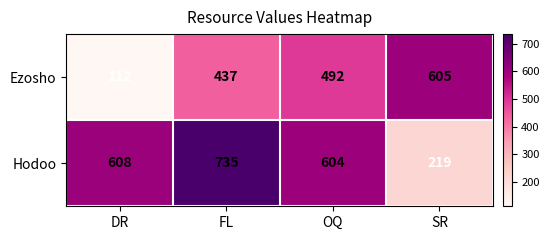

What is the smallest value displayed?

112